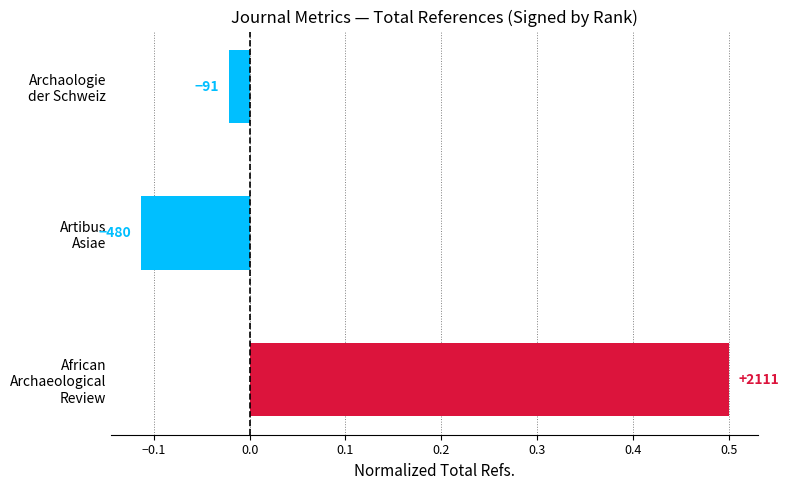

How many bars are there in total?

3